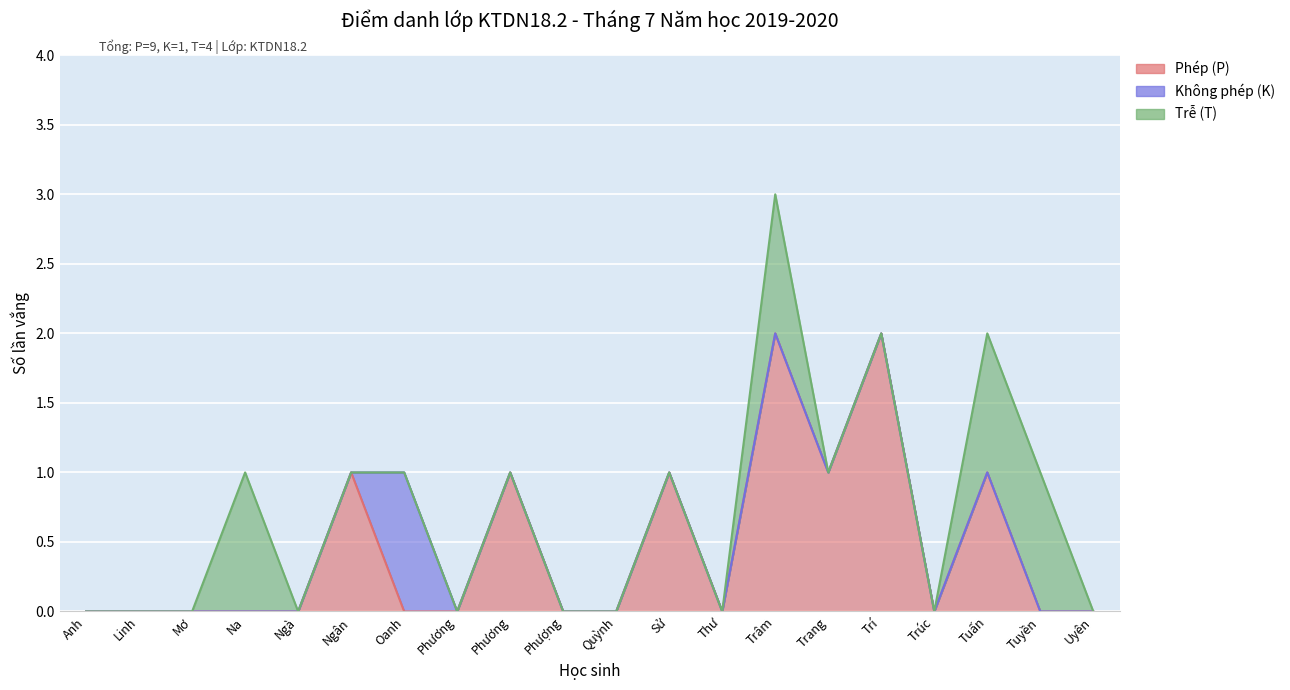

What is the label of the 17th point from the left?

Nguyễn Thị Thanh Trúc